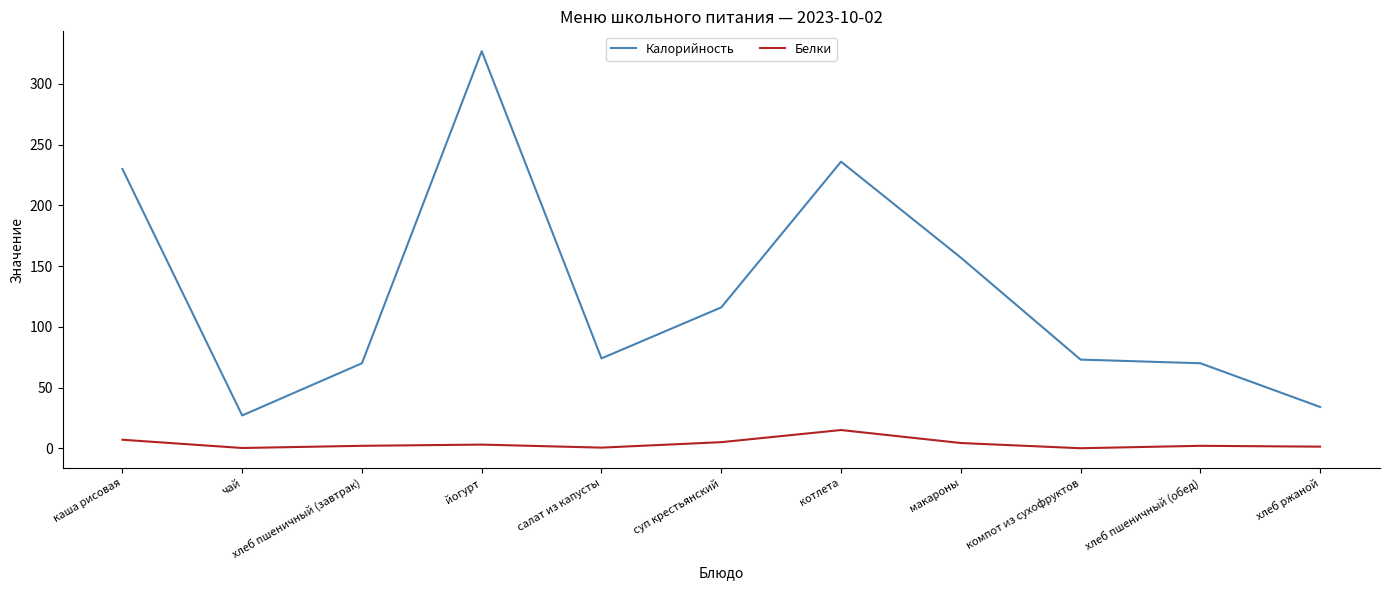

How many lines are shown in the chart?

2